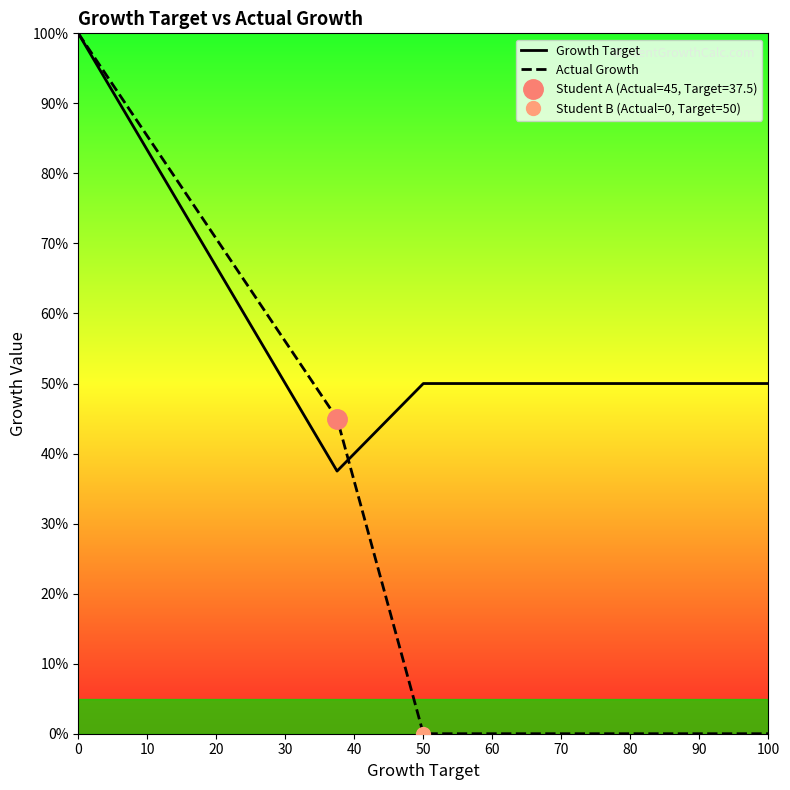

At how many categories does at least one series exceed 17?

12